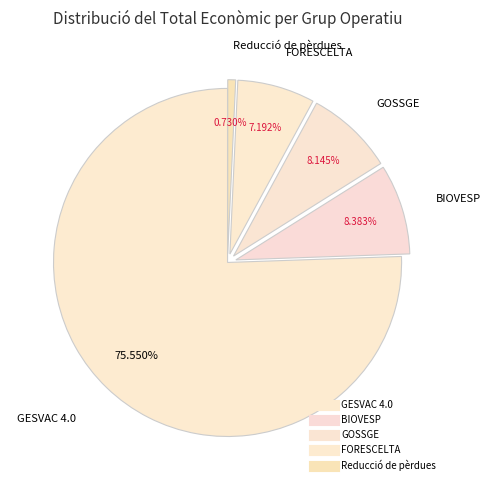

How many segments does this pie chart have?

5